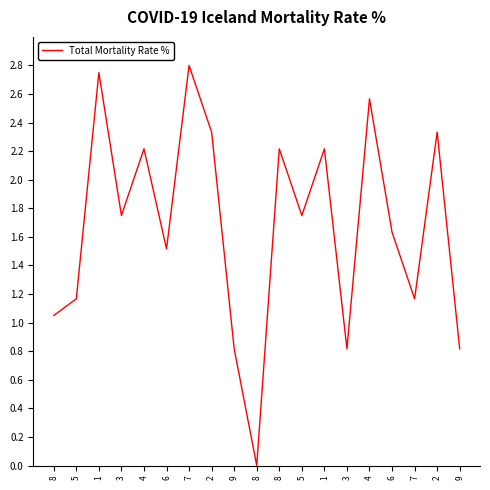

What is the difference between the values at 9 and 6?

0.8